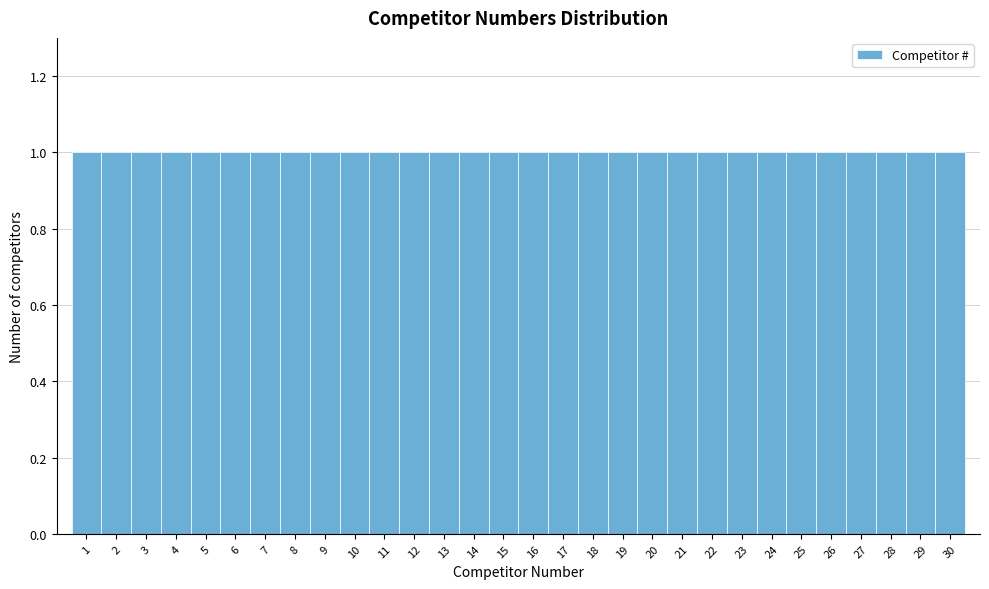

What is the height of the bar covering 3.5 to 4.5 on the x-axis? The values are not printed on the chart, so give them approximately, as read against the axis.

1